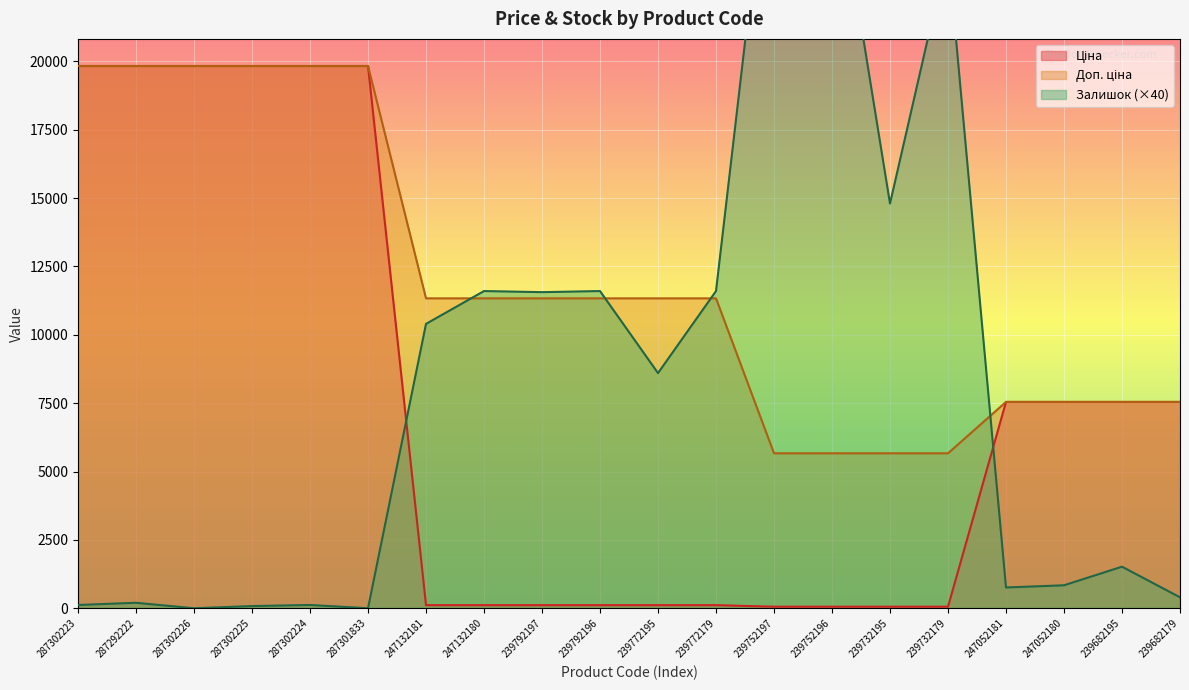

What value does the Доп. ціна series have at 239732179?

5667.0